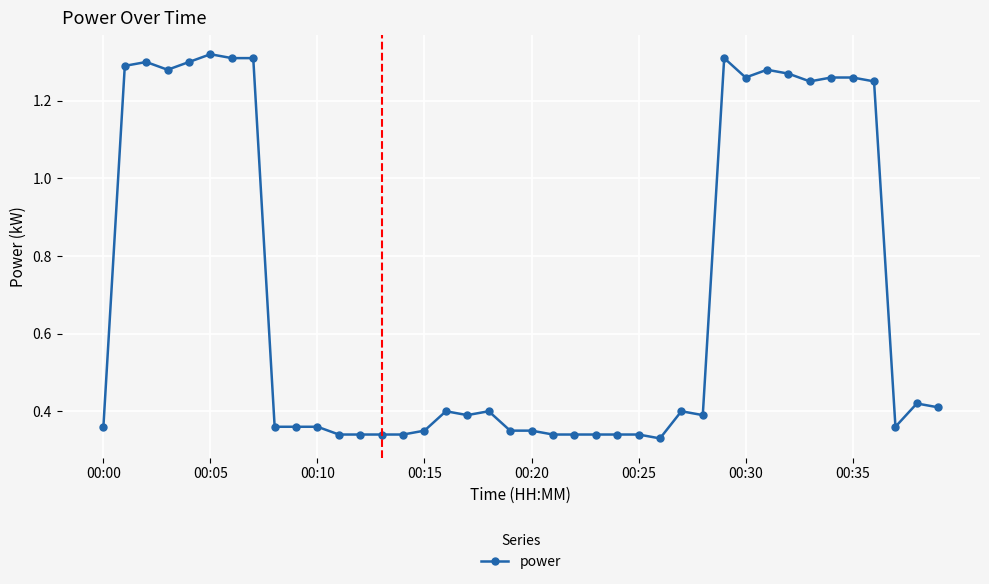

What is the average value?

0.7